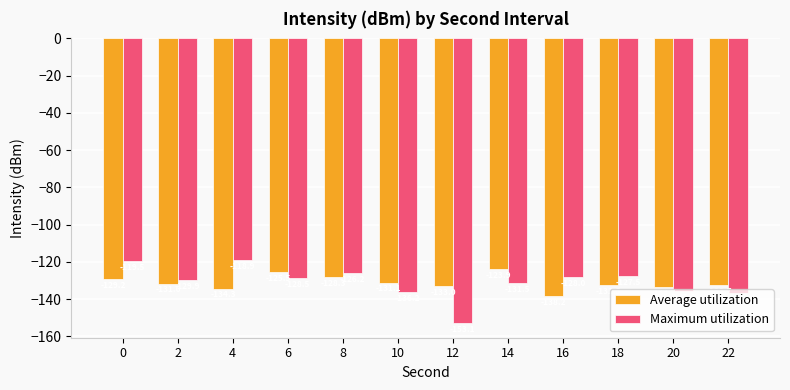

What is the sum of the Average utilization values at 16 and 6?

-263.7